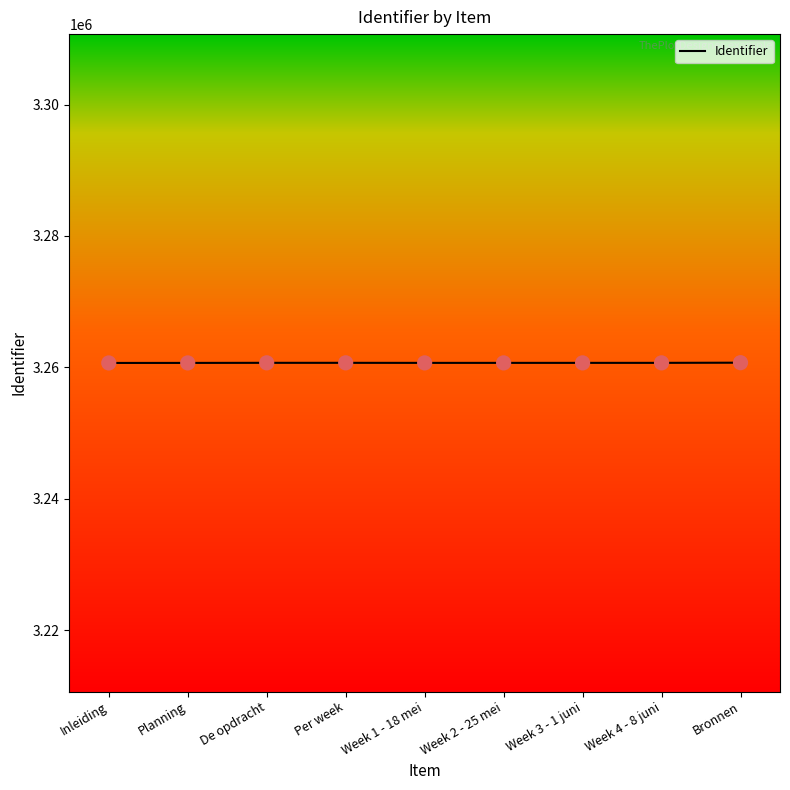

Approximately how many times larger is the value at De opdracht compared to Inleiding?

1.0